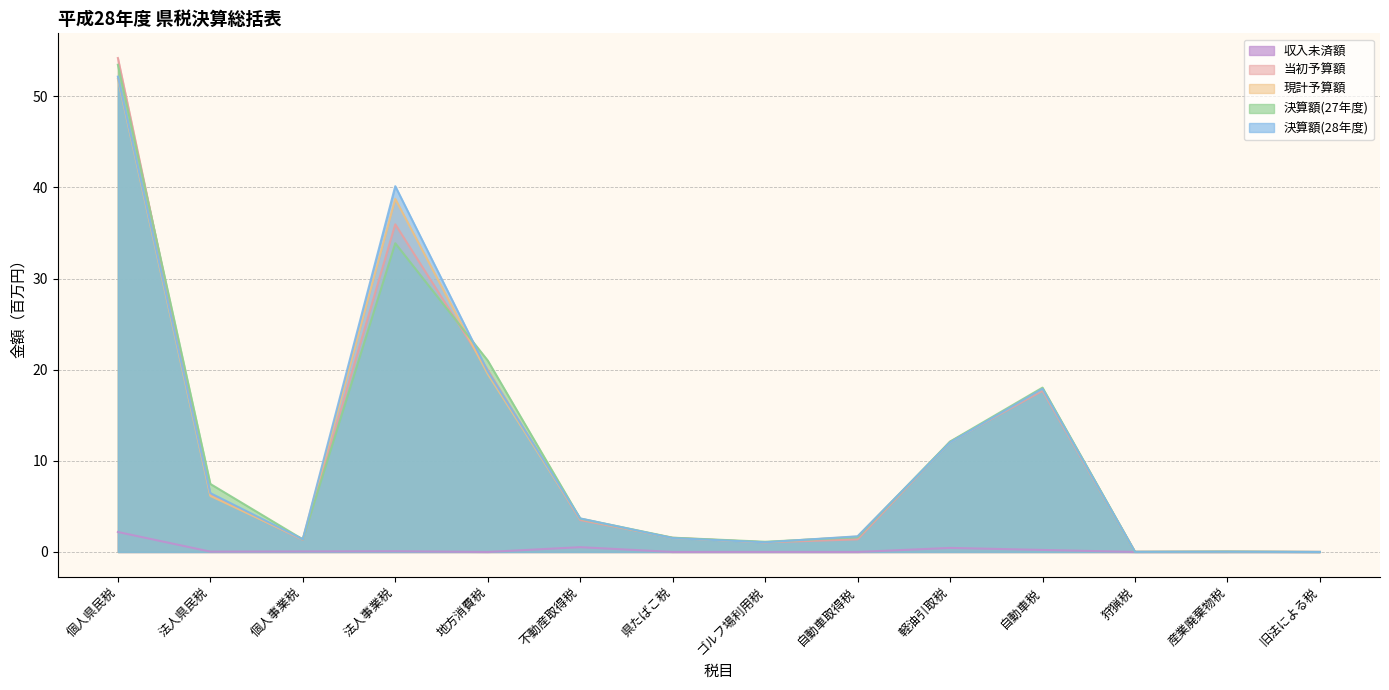

True or false: 当初予算額 has a value of 0.4 at ゴルフ場利用税.

False